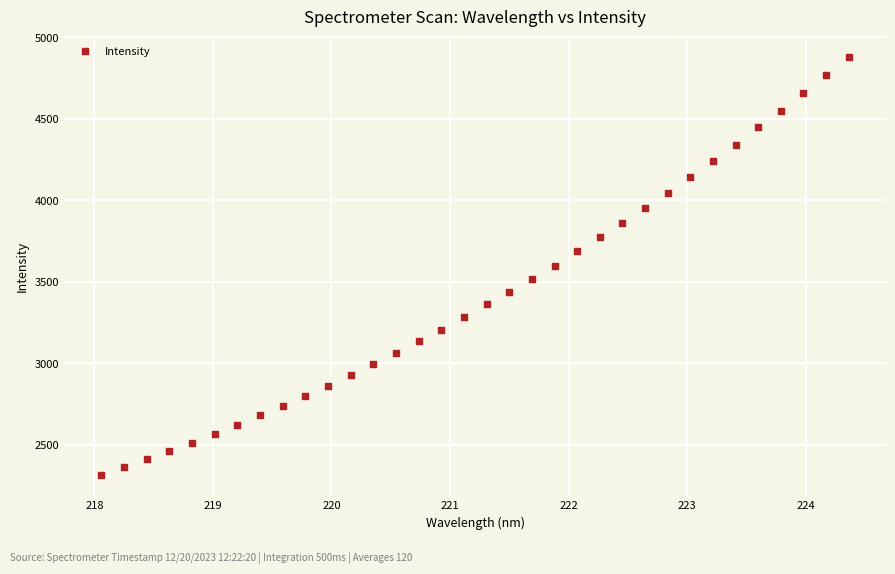

What is the range of X values (max minus min)?

6.3